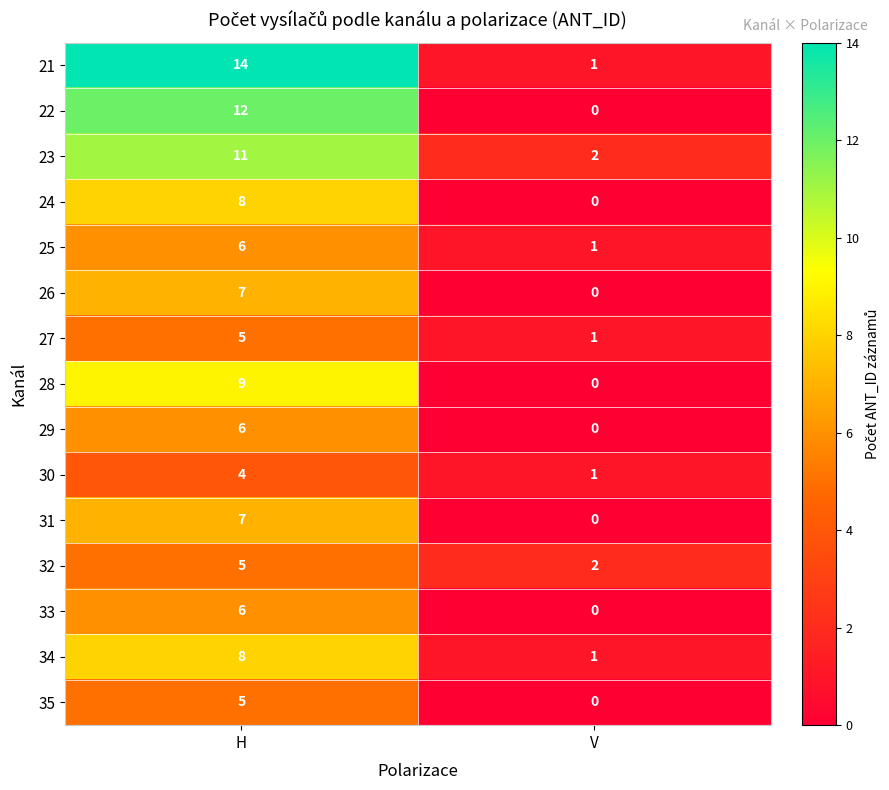

At which label does 24 reach its peak?

H